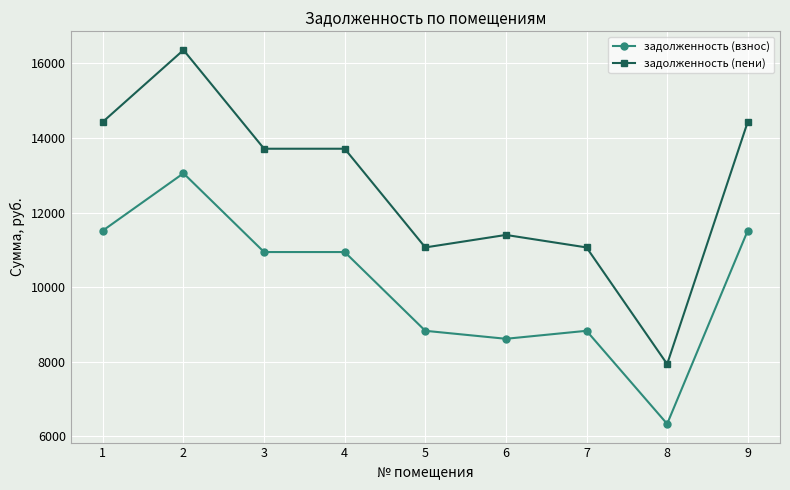

What is the maximum value for задолженность (пени)?

16360.8